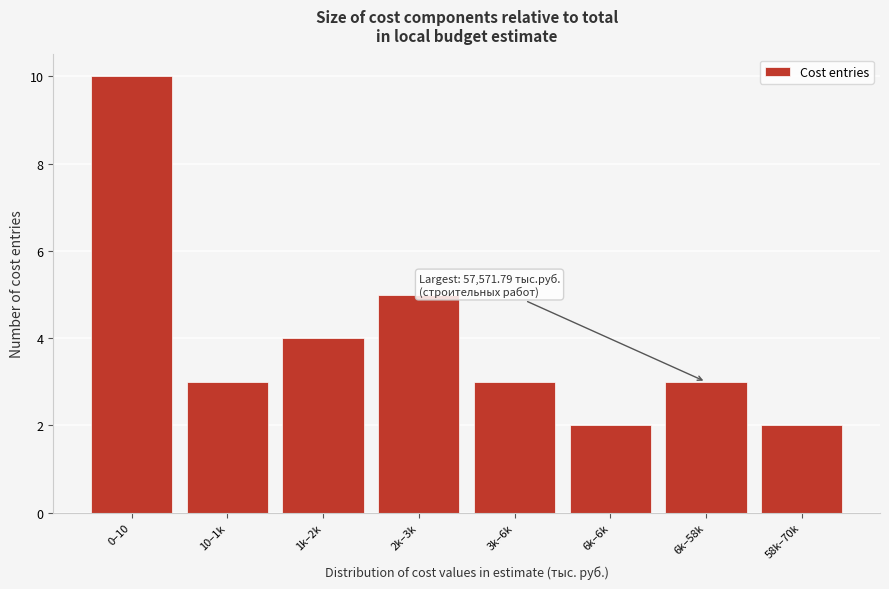

Reading left to right, list all the values displayed in this chart.

0–10=10	10–1k=3	1k–2k=4	2k–3k=5	3k–6k=3	6k–6k=2	6k–58k=3	58k–70k=2